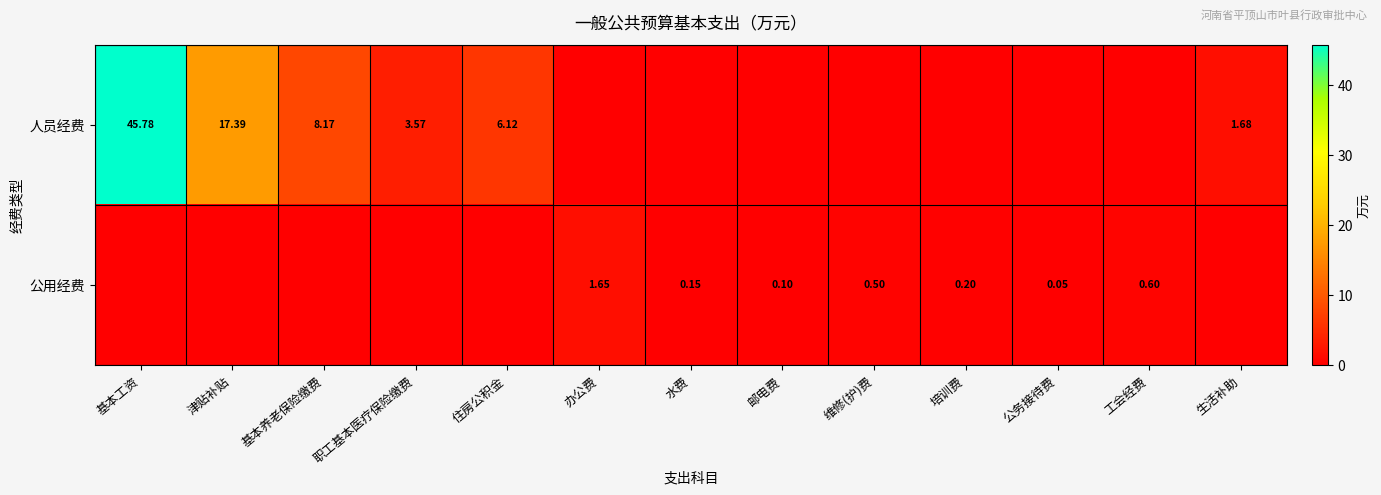

What is the spread (max minus min) of values at 生活补助?

1.7